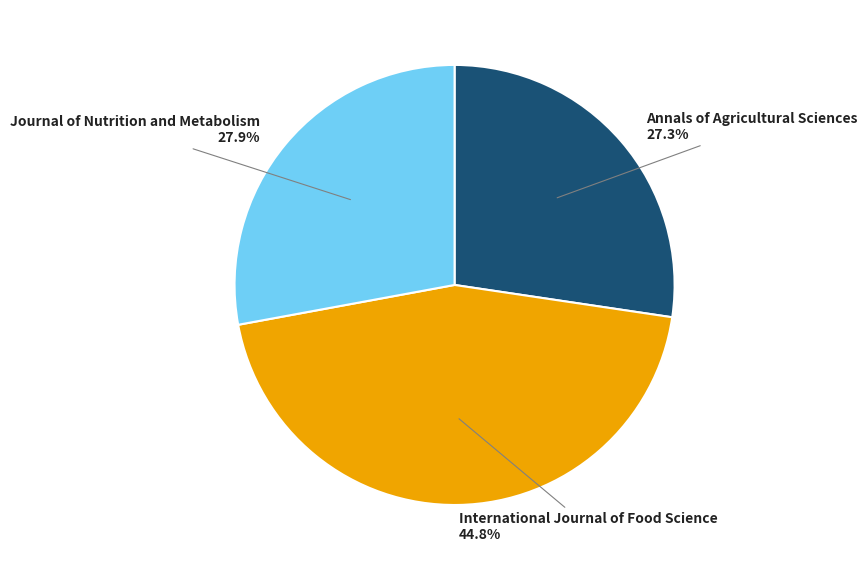

What portion of the pie excludes Annals of Agricultural Sciences?

72.7%